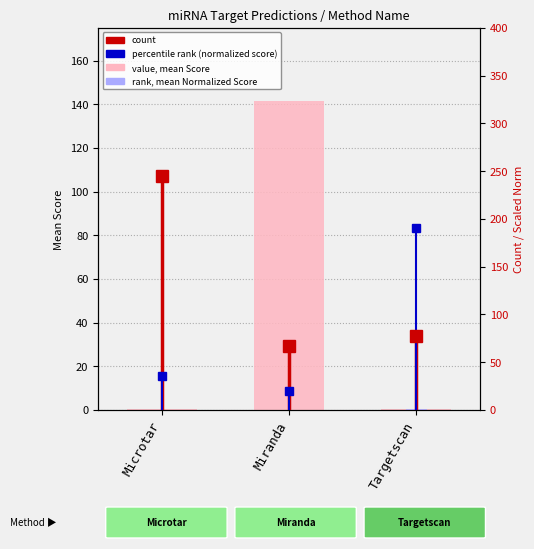

At which label is rank (mean Normalized Score) closest to 0?

Miranda